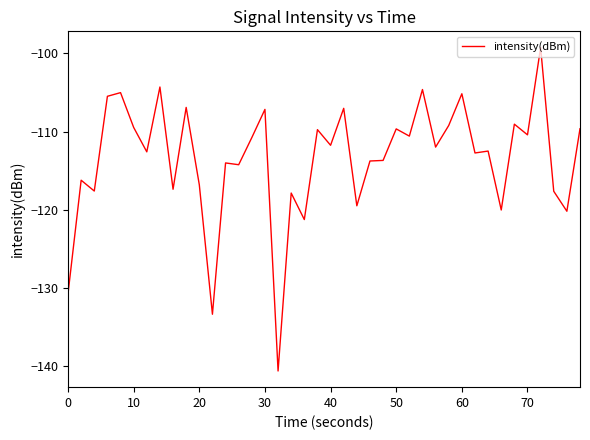

What is the greatest value displayed?

-99.3